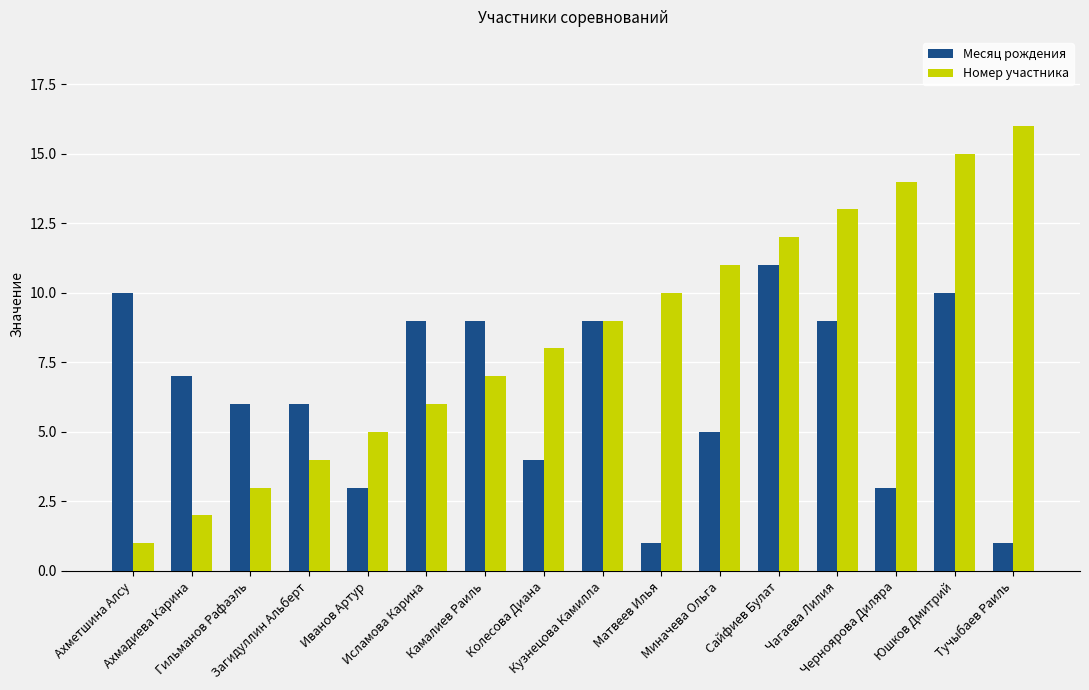

At which label does Номер участника reach its peak?

Тучыбаев Раиль